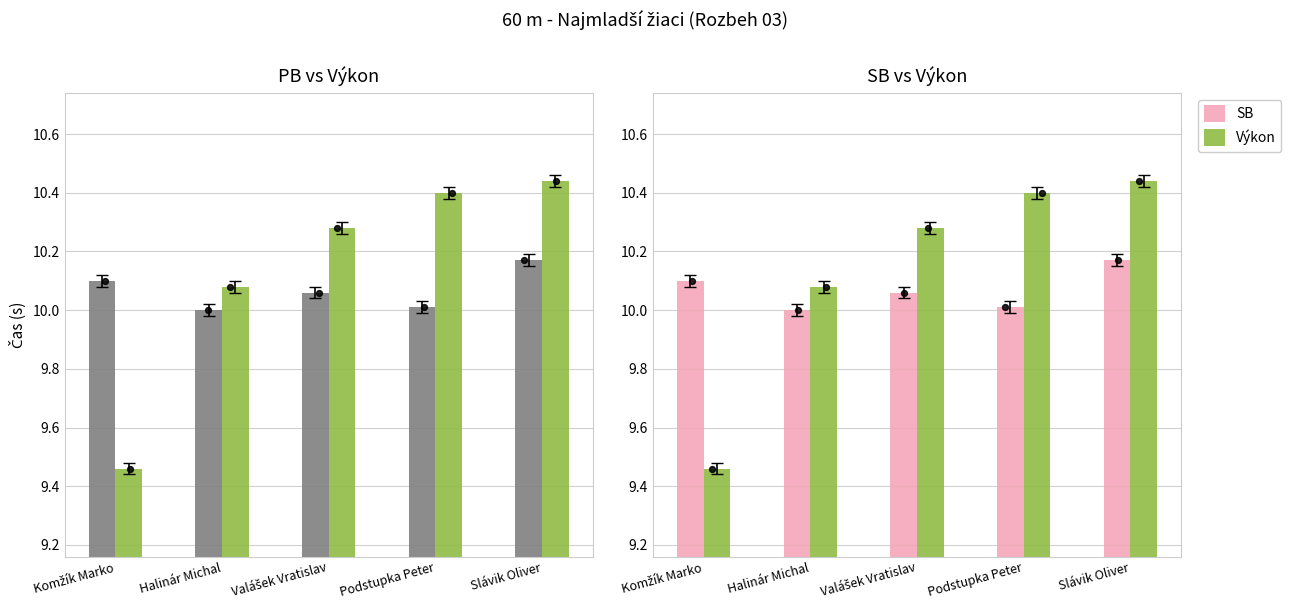

Is the value of Výkon at Komžík Marko greater than the value of SB at Valášek Vratislav?

No